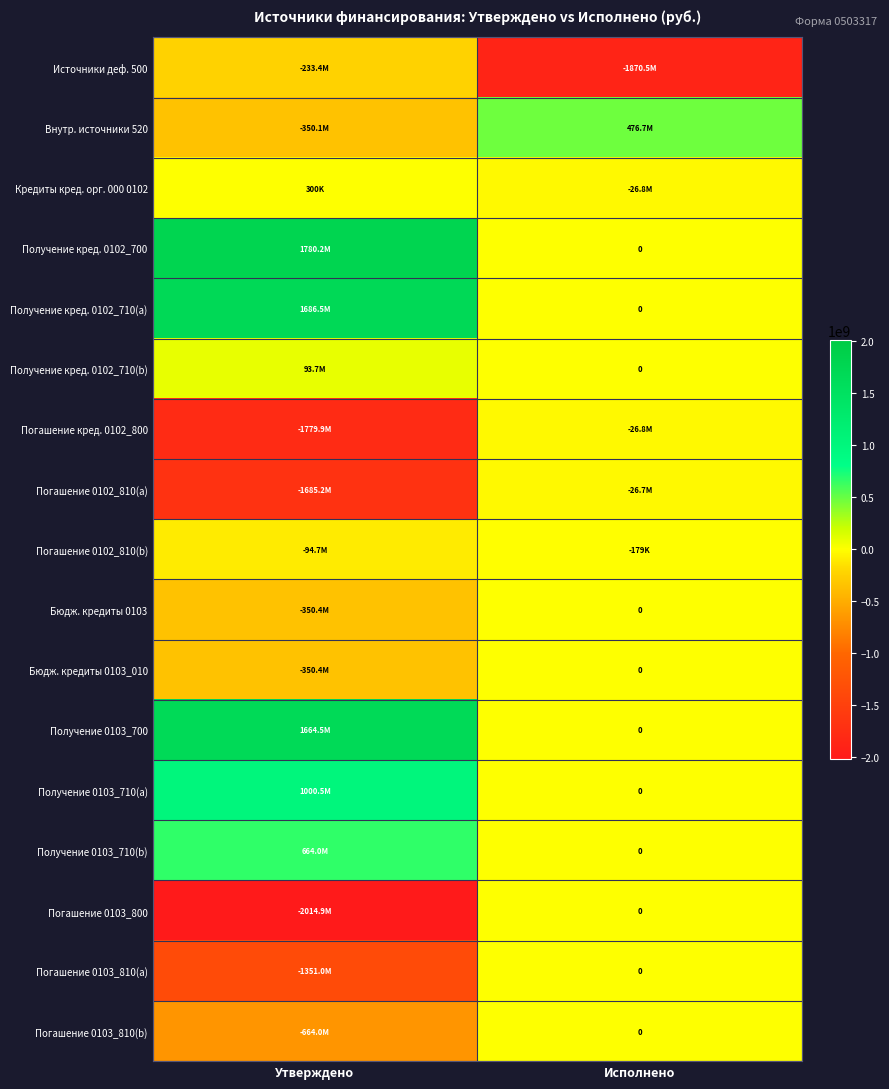

Which series has the largest total across all categories?

Получение кред. 0102_700